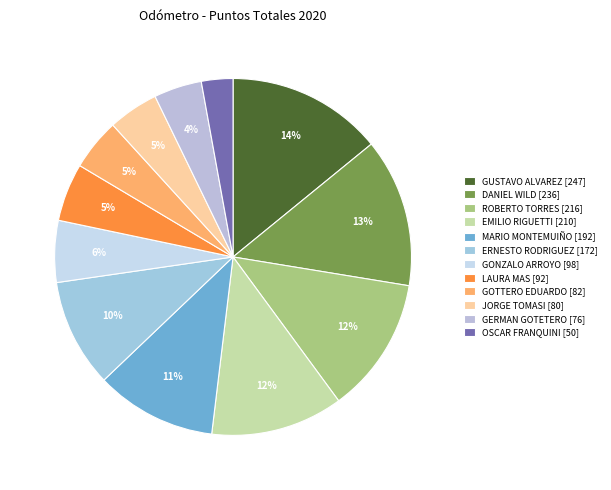

Is there a majority slice in this chart?

No